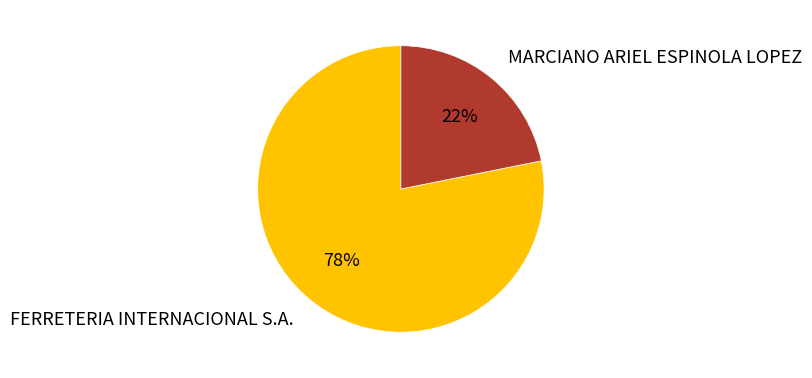

What percentage is the MARCIANO ARIEL ESPINOLA LOPEZ slice, to the nearest percent?

22%